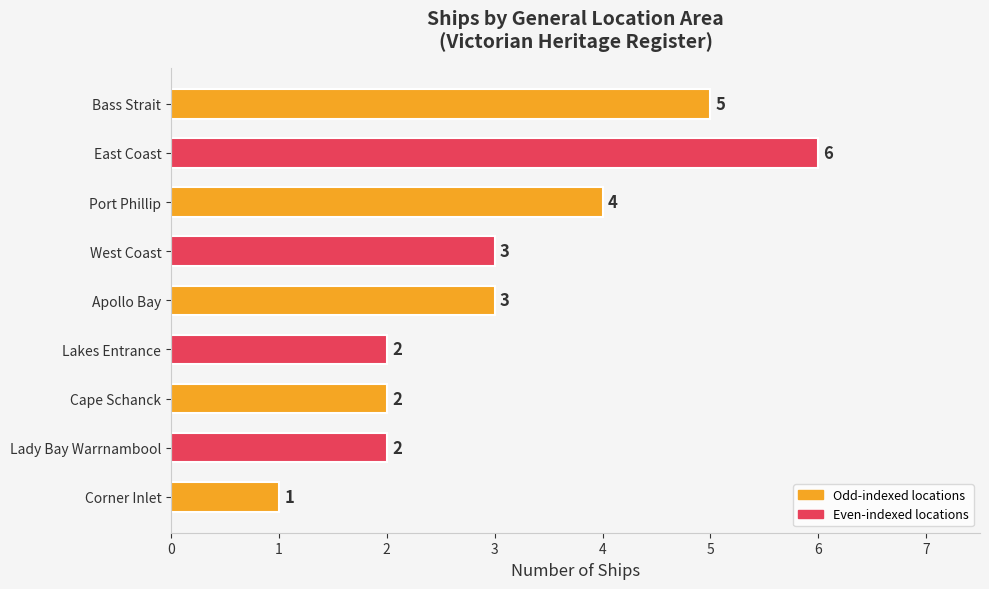

Count the values in the range 2 to 4.

6